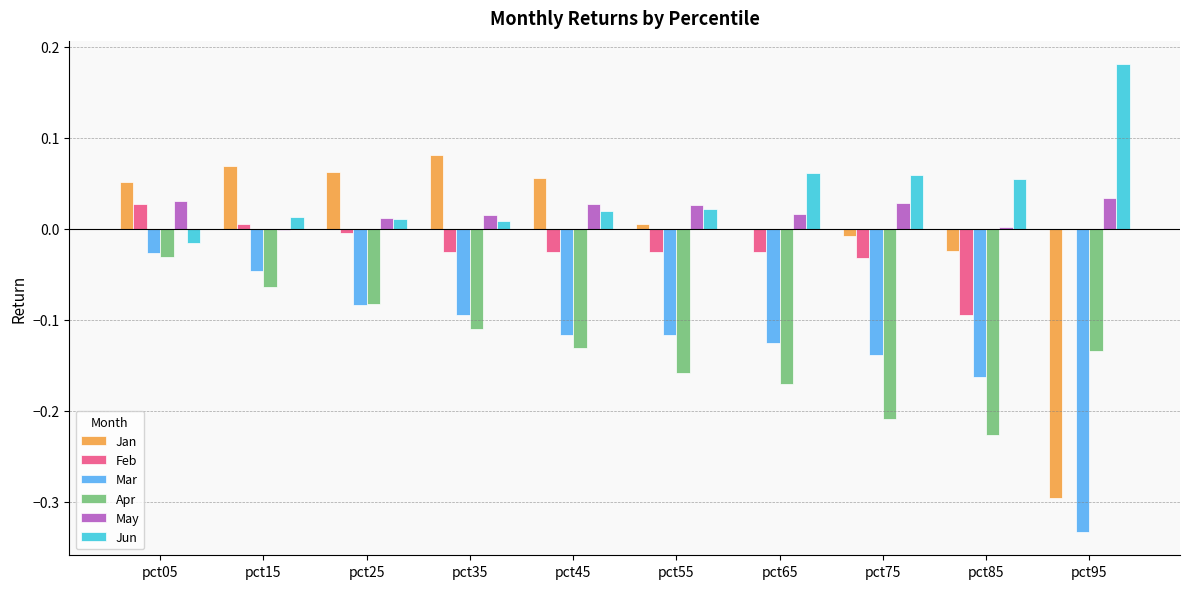

Which category has the highest value in the Jan series?

pct35